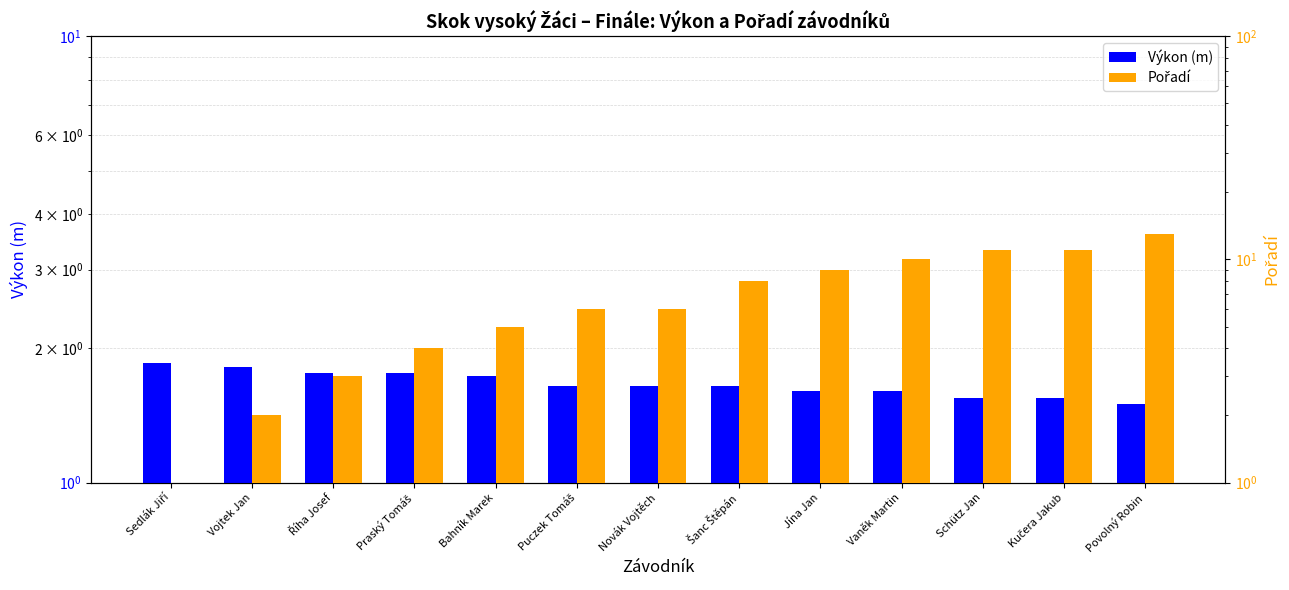

At which category is the sum across all series the highest?

Povolný Robin